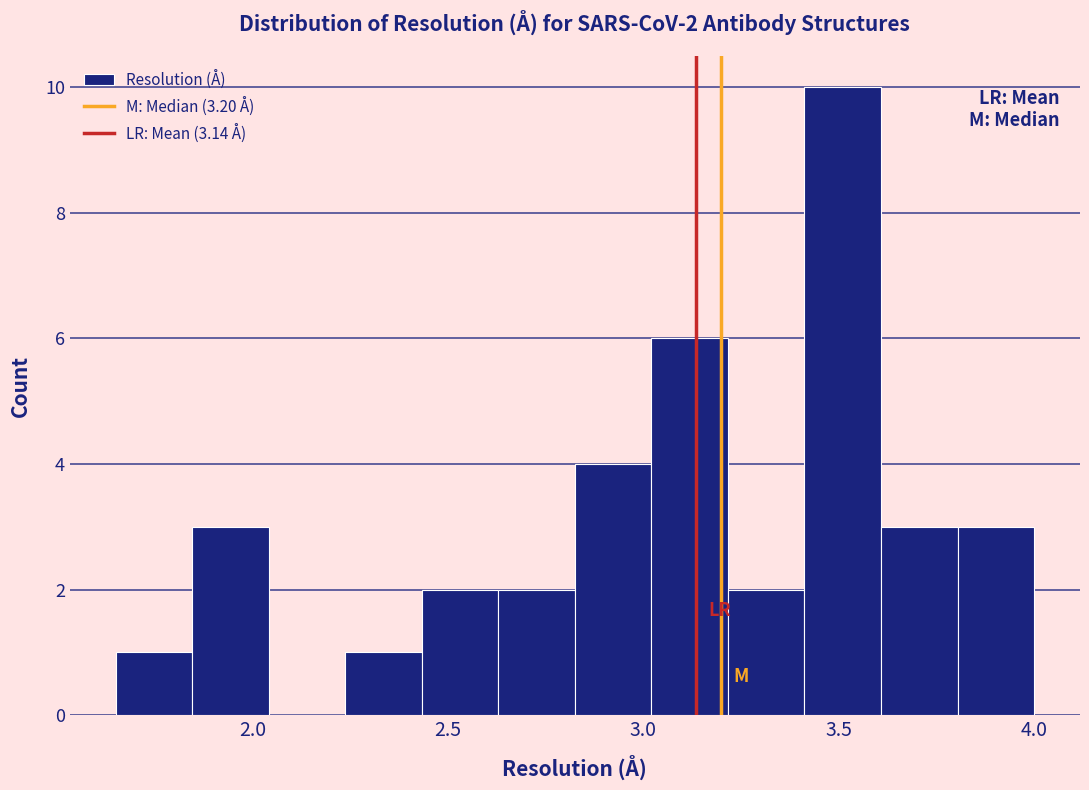

Around what value on the x-axis is the tallest bar? Give the approximate position of its centre, as read against the axis.

3.50